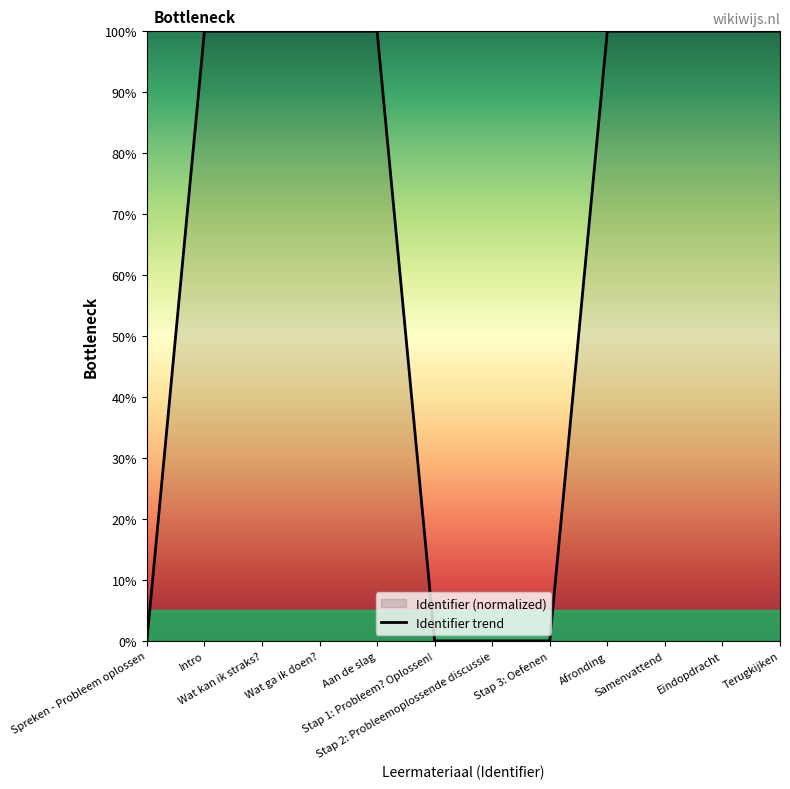

Does the chart have visible grid lines?

No